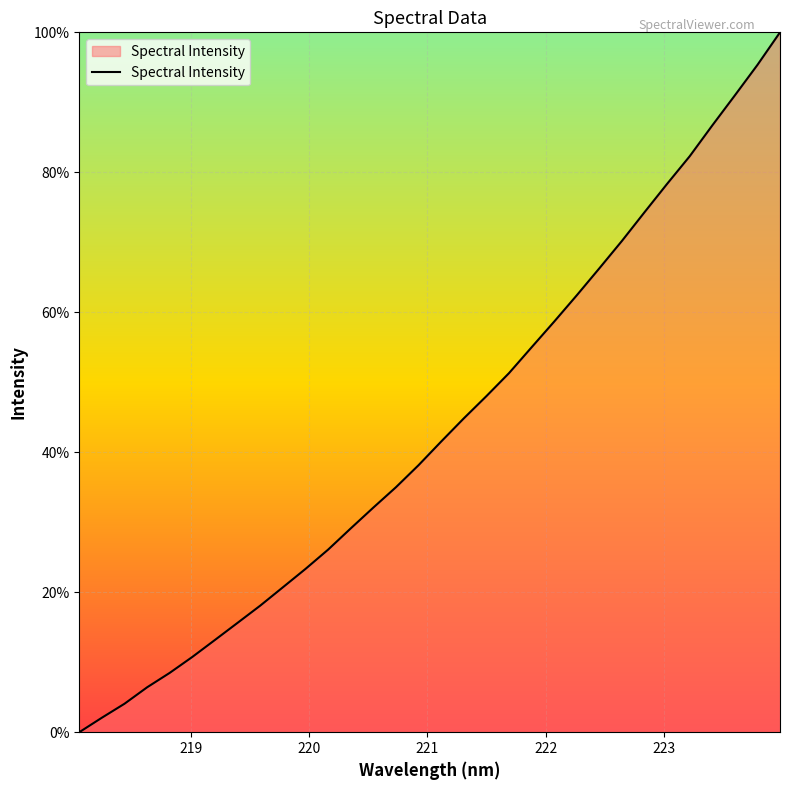

What is the maximum value shown in the chart?

100.0